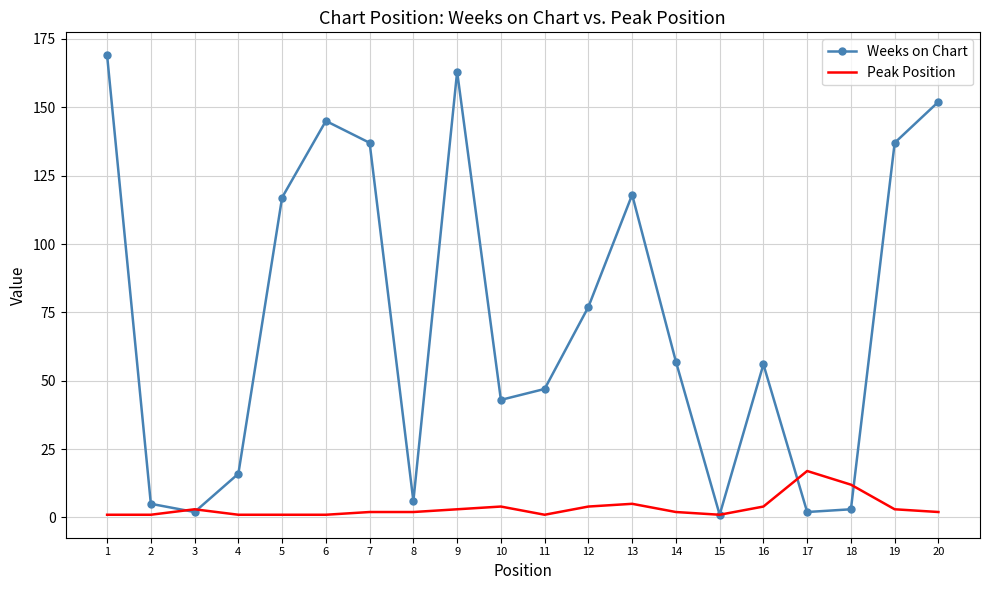

True or false: Weeks on Chart has a value of 25 at 10.

False